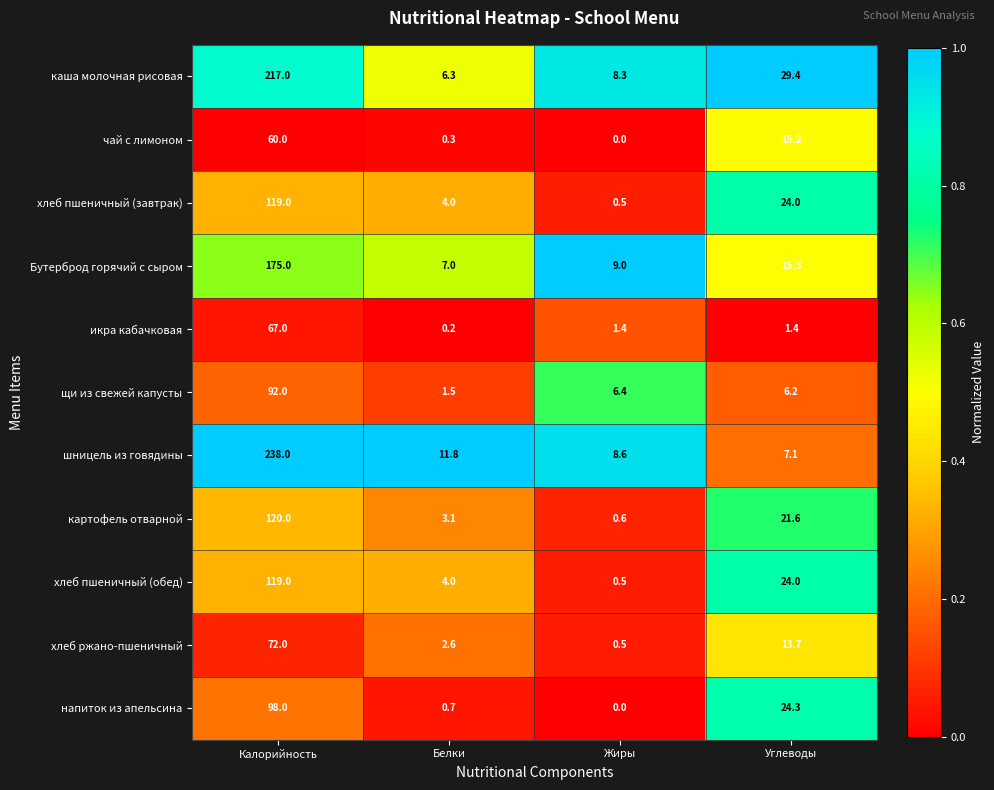

Rank the categories by каша молочная рисовая value from lowest to highest.

Белки, Жиры, Углеводы, Калорийность